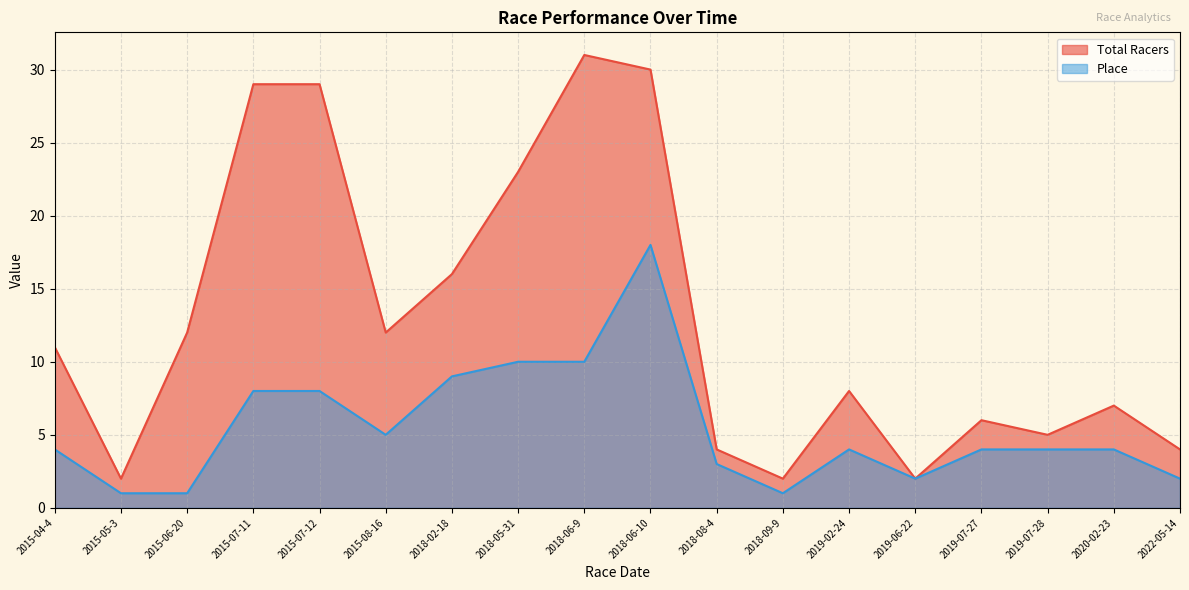

What are all the series names shown in the legend?

Total Racers, Place